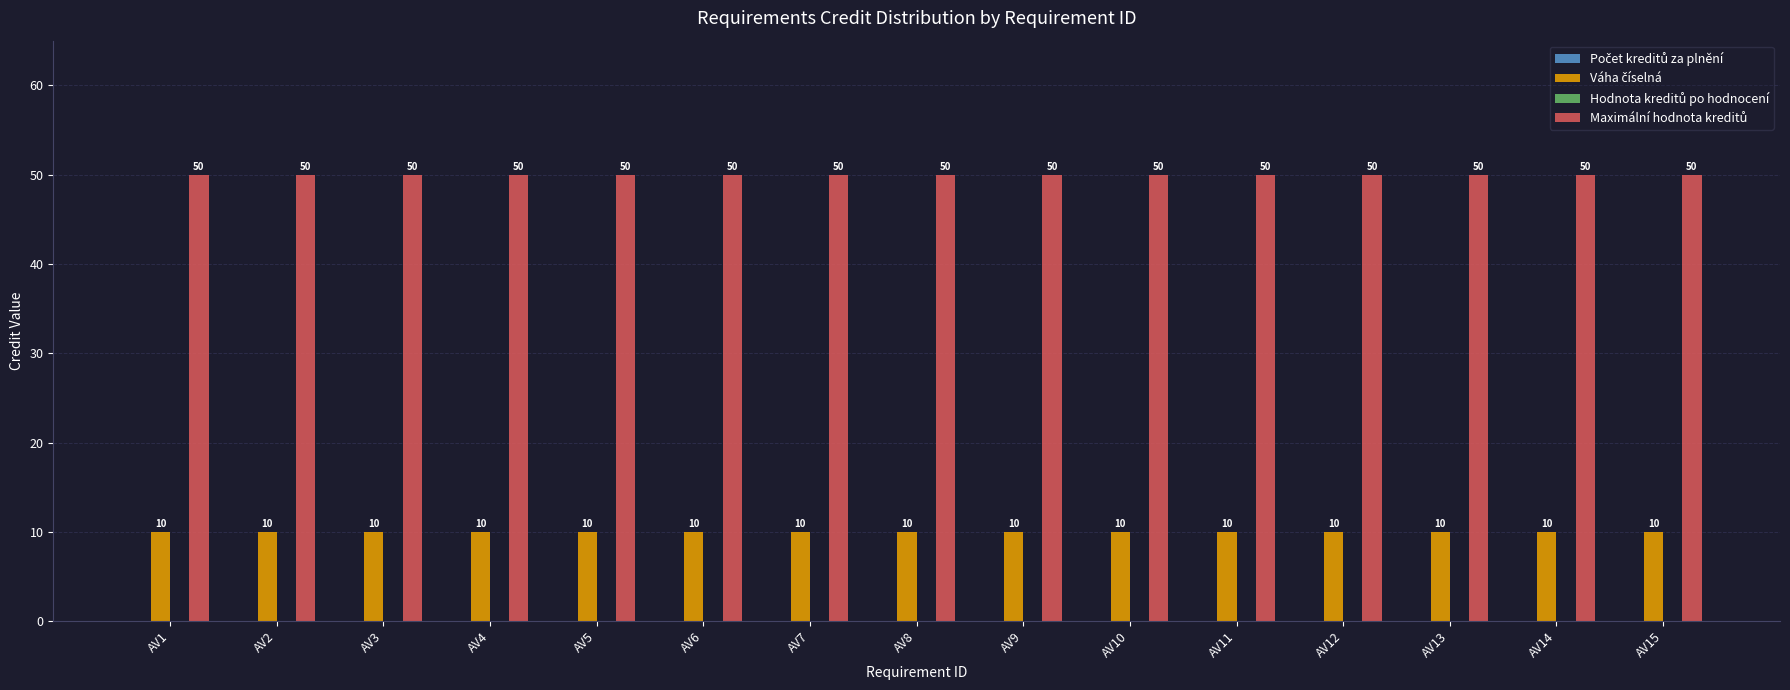

At how many categories does at least one series exceed 33?

15